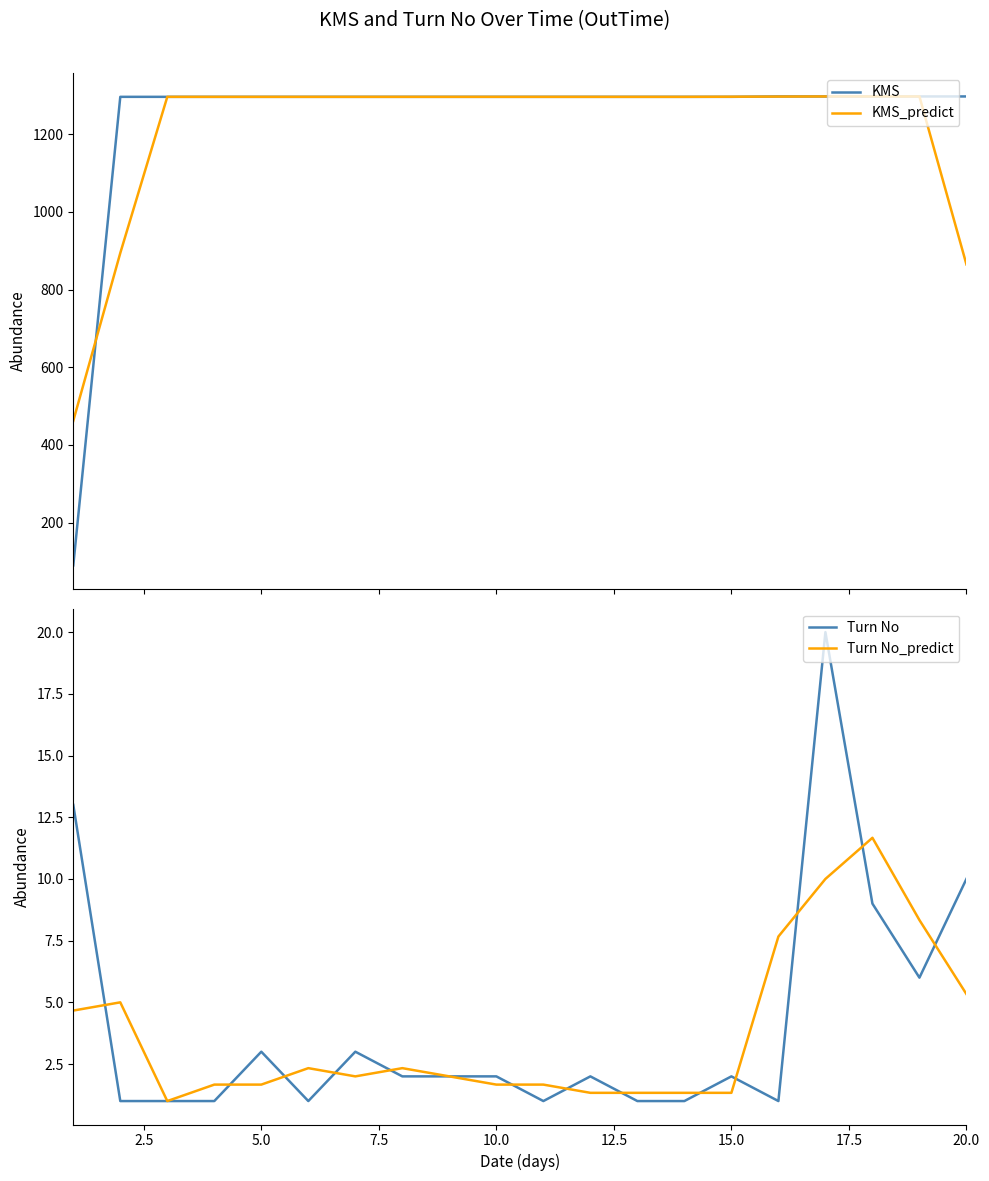

The value of Turn No_predict at 5.0 is 1.7. True or false?

True